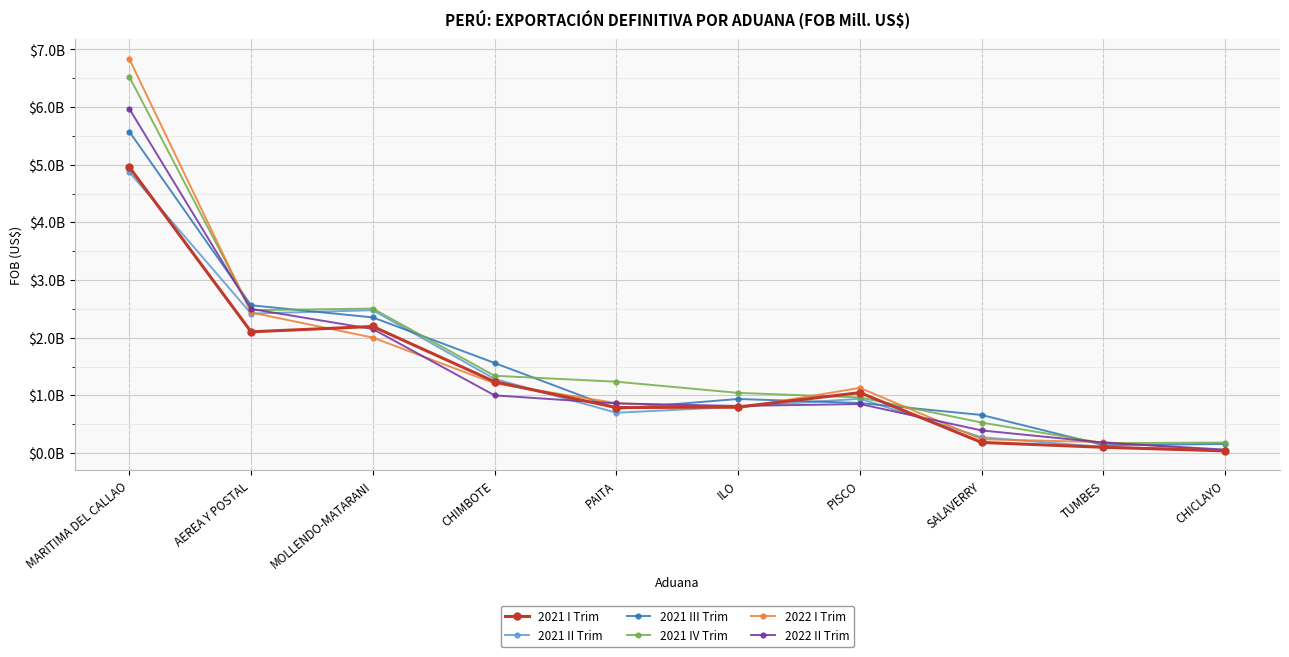

What is the difference between the second highest and minimum values in the 2022 II Trim series?

2440705715.1